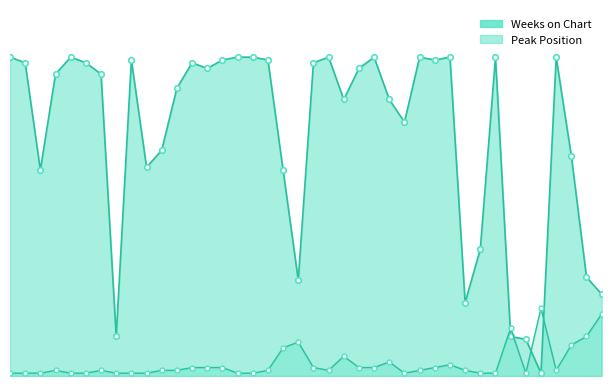

In Weeks on Chart, how many points are lower than both neighbors (excluding endpoints)?

10